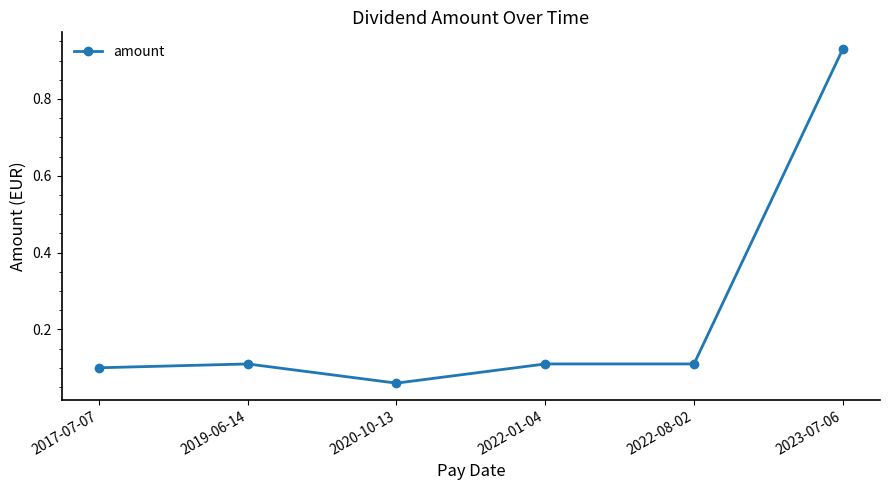

Does the chart display data point markers on the line(s)?

Yes